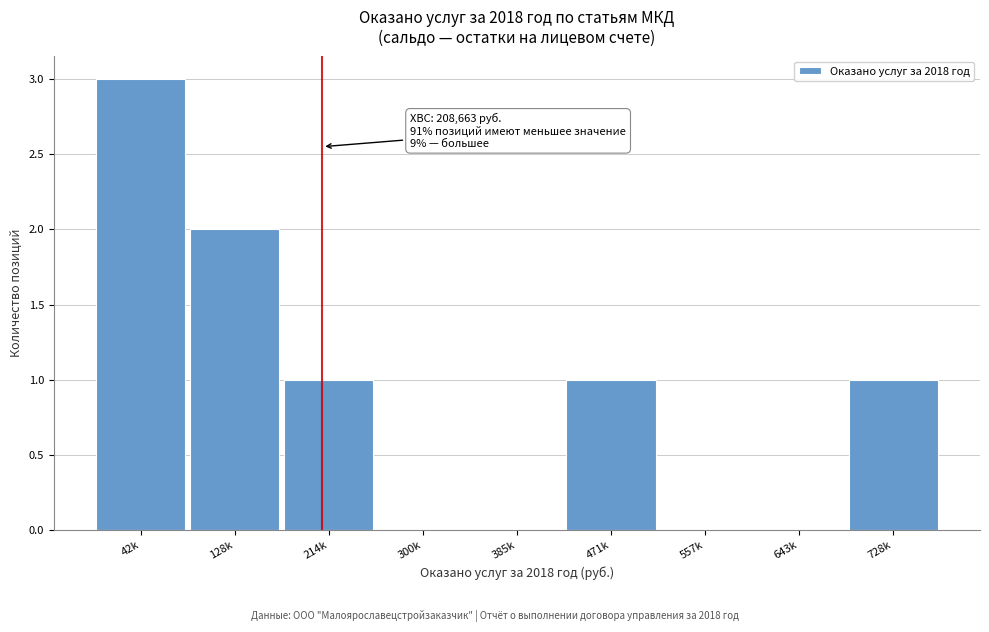

Reading left to right, extract all data points from this chart.

42k=3	128k=2	214k=1	300k=0	385k=0	471k=1	557k=0	643k=0	728k=1